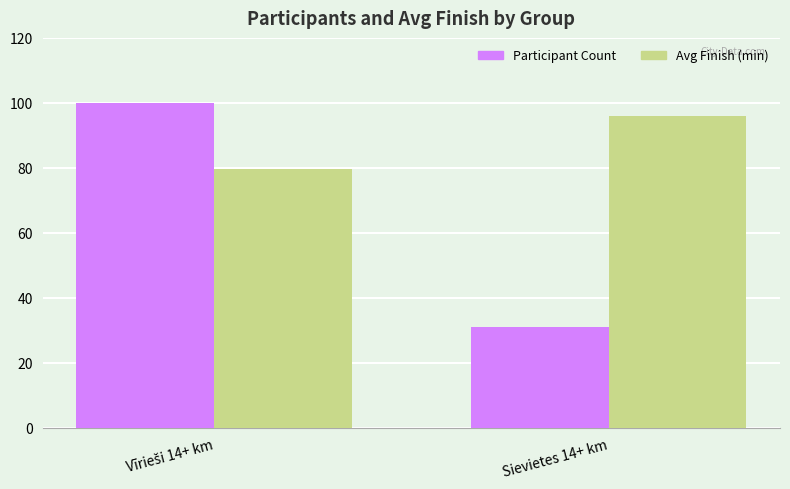

List the series in order of their overall mean, highest first.

Avg Finish (min), Participant Count